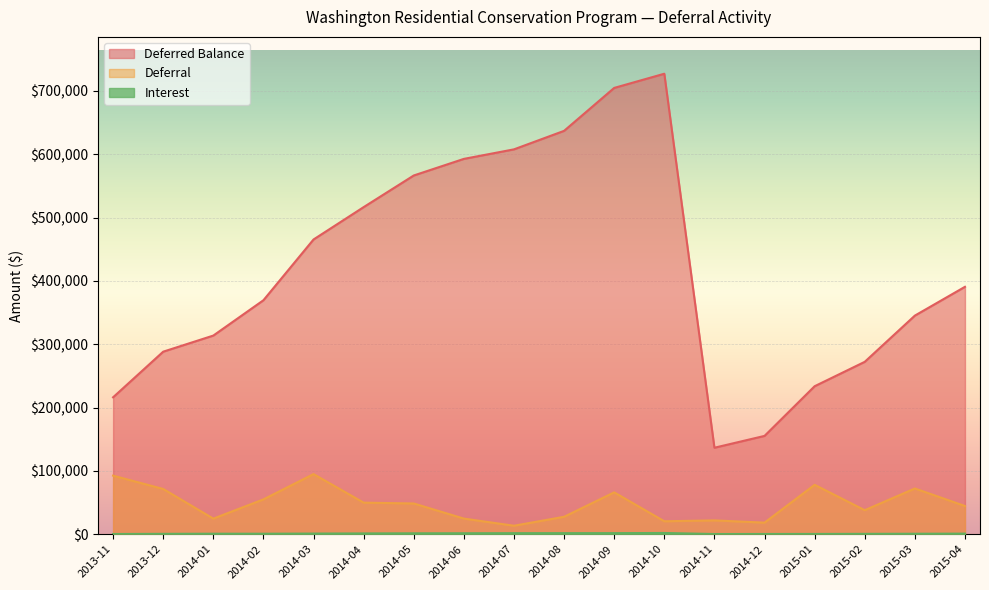

Reading left to right, list all the values displayed in this chart.

Deferred Balance: 216225.8	288280.5	313707.4	369506.2	465478.1	516578.1	566543.6	592751.0	607800.7	637018.7	704828.0	727229.9	136572.9	155259.6	233723.1	272247.8	345239.7	390715.8
Deferral: 92494.4	71457.9	24631.1	55016.8	94951.9	49856.6	48539.6	24694.0	13413.5	27540.4	66107.7	20456.3	21830.6	18309.7	78035.0	37942.0	72240.4	44553.9
Interest: 329.6	596.8	795.7	782.1	1019.9	1243.4	1425.9	1513.4	1636.2	1677.7	1701.6	1945.5	305.7	377.0	428.6	582.7	751.5	922.2